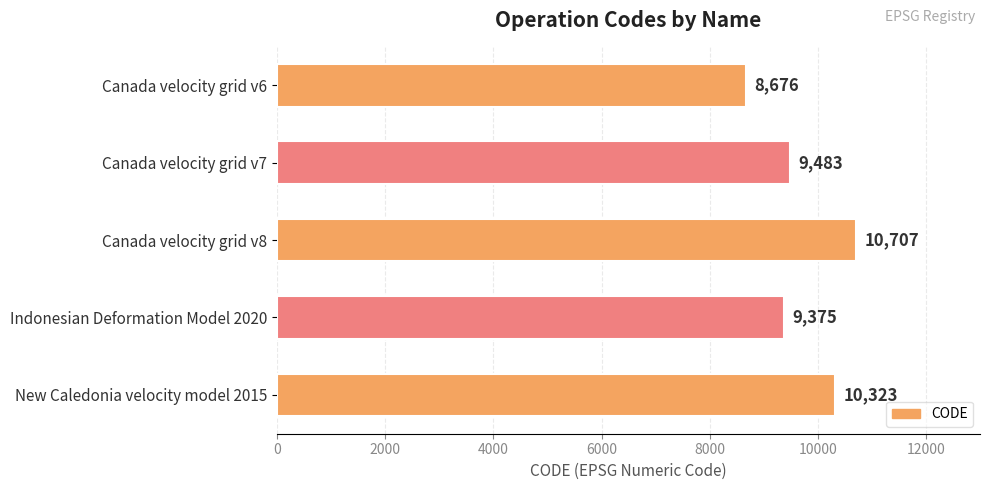

The value at Canada velocity grid v8 is 16397. True or false?

False